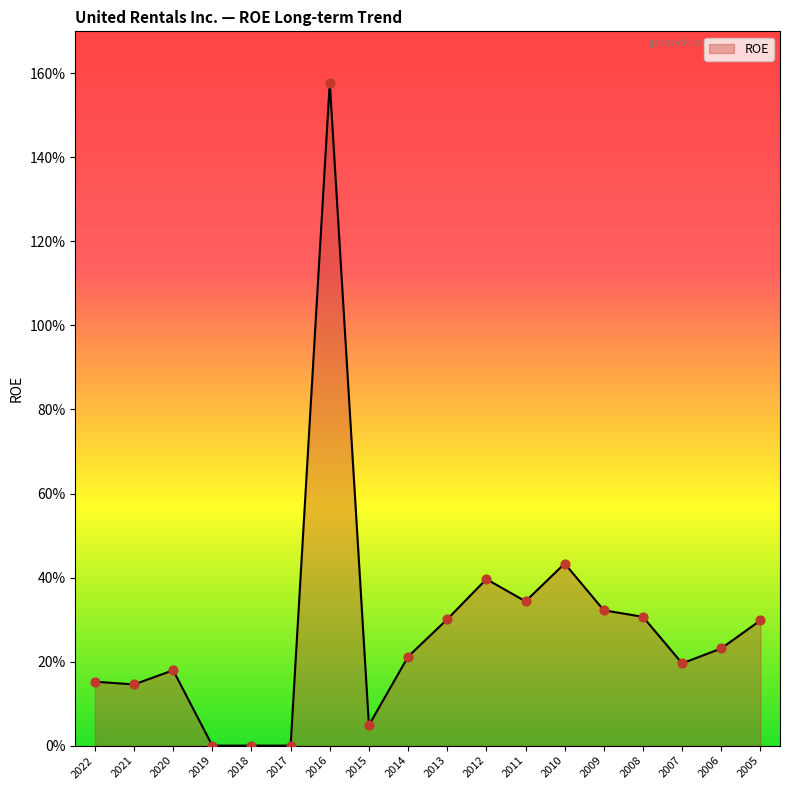

Which has a higher value, 2019 or 2020?

2020